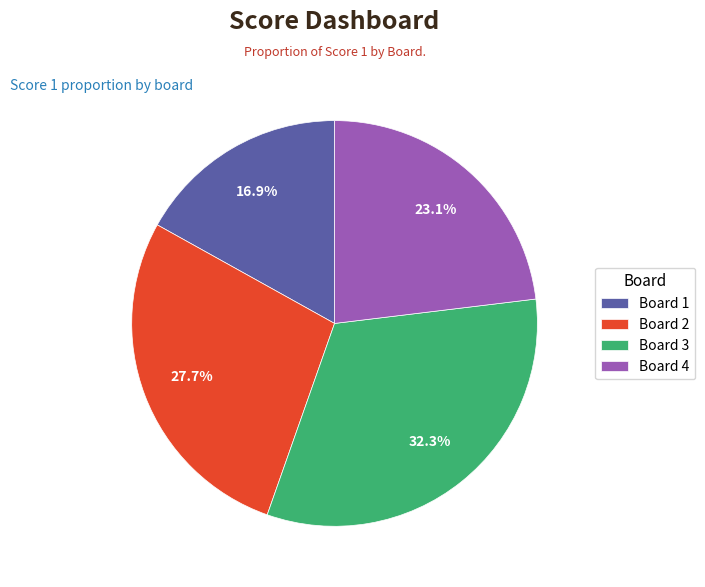

What portion of the pie excludes Board 2?

72.3%